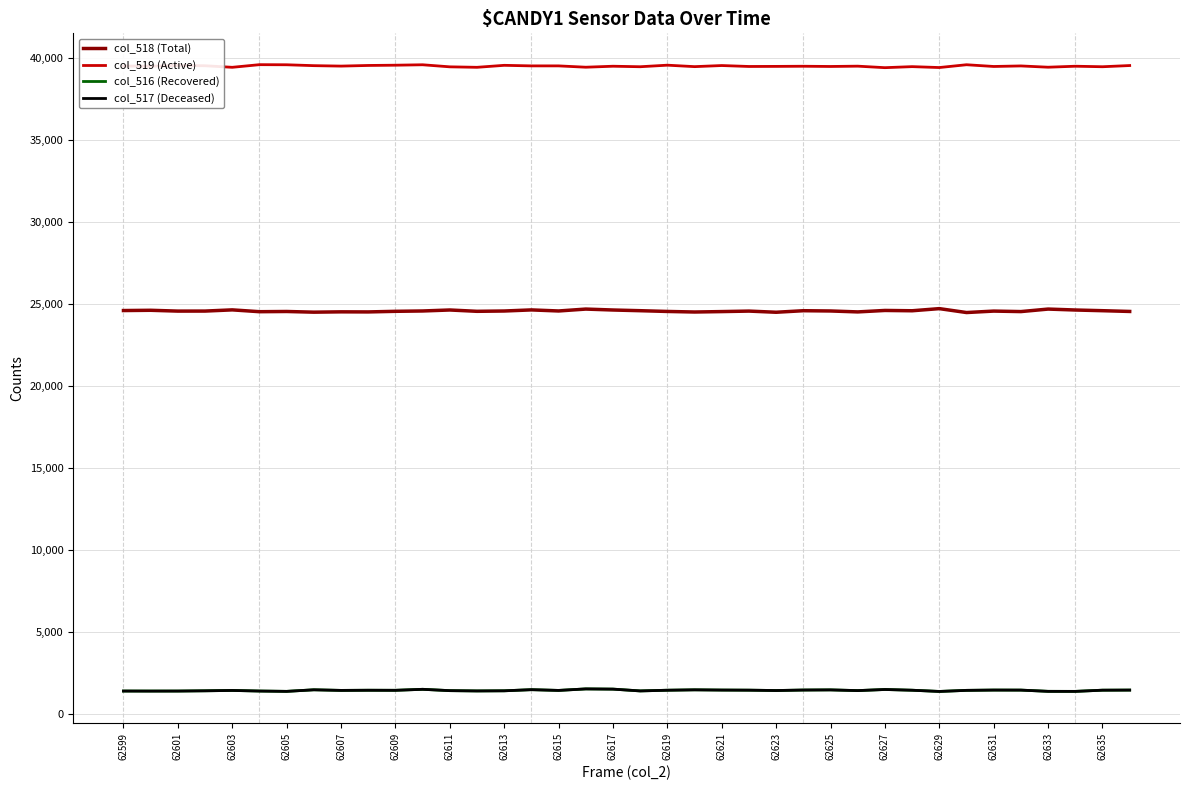

What is the minimum value shown in the chart?

1366